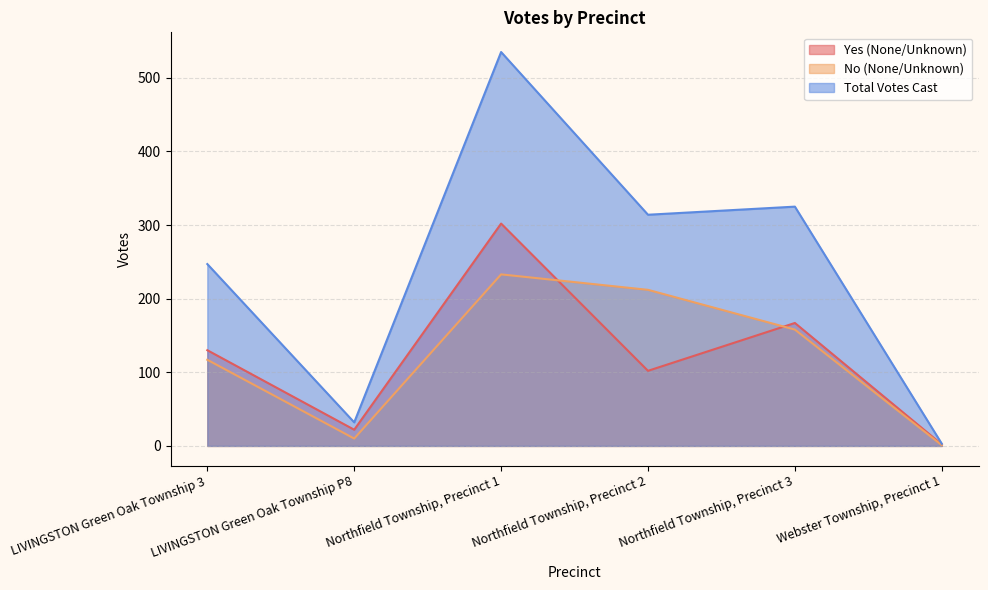

Which category has the highest value in the No (None/Unknown) series?

Northfield Township, Precinct 1